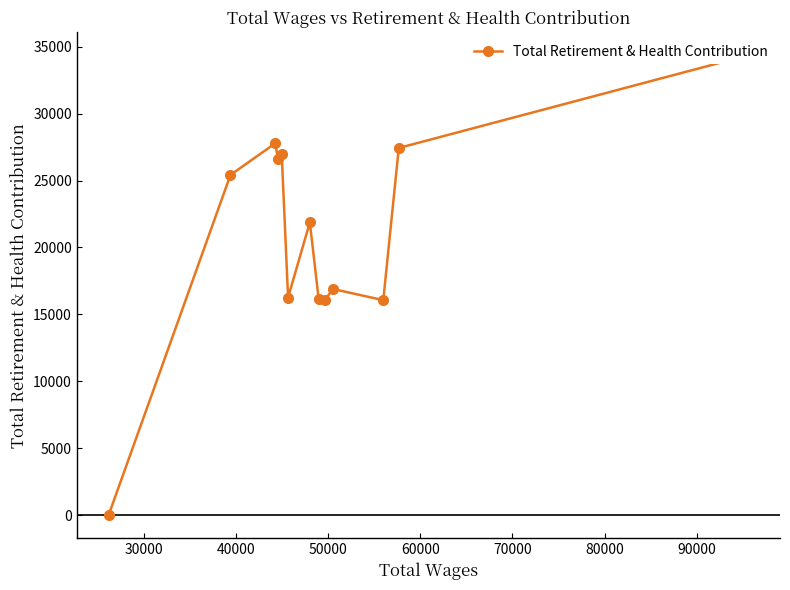

What is the sum of all values?

271881